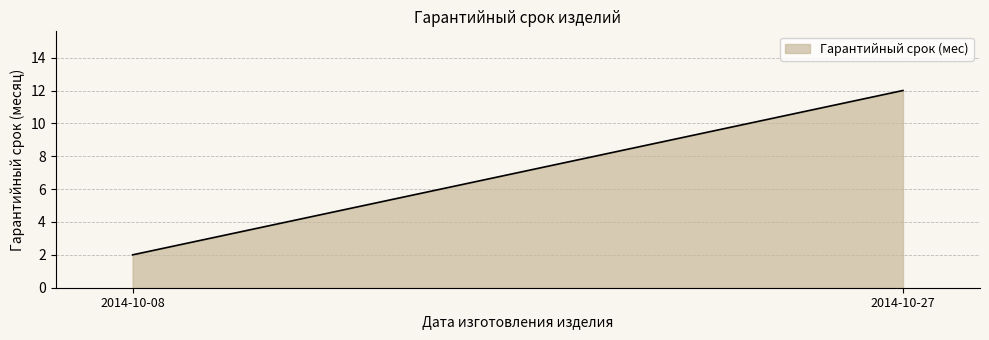

Reading left to right, what are all the values shown in this chart?

2014-10-08=2	2014-10-27=12